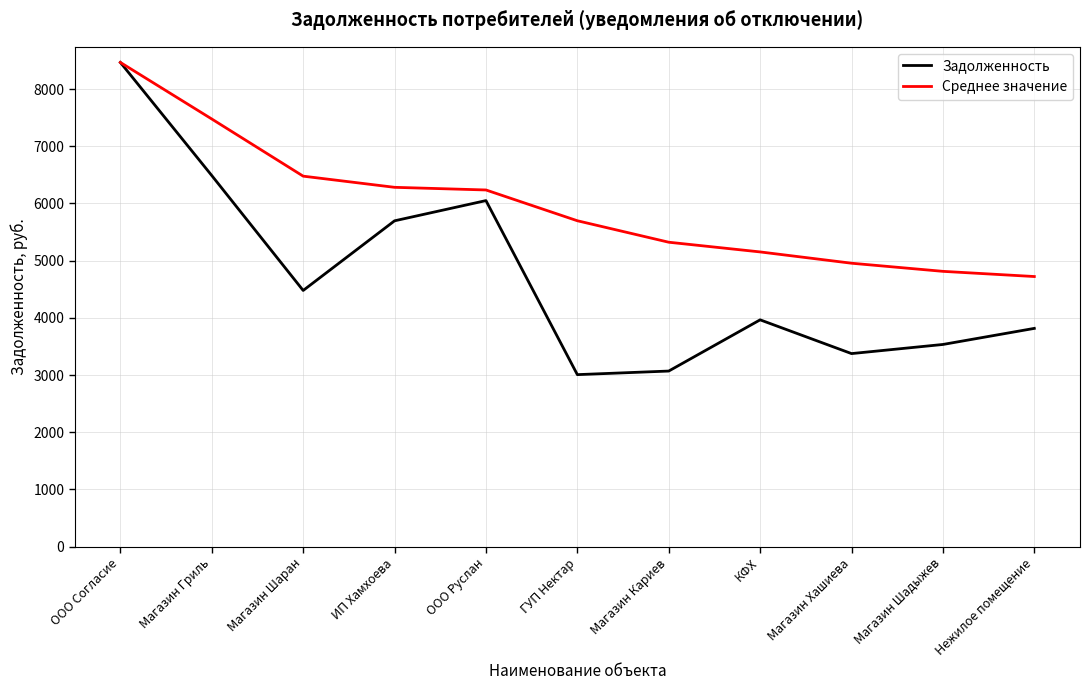

What is the greatest value displayed?

8465.6